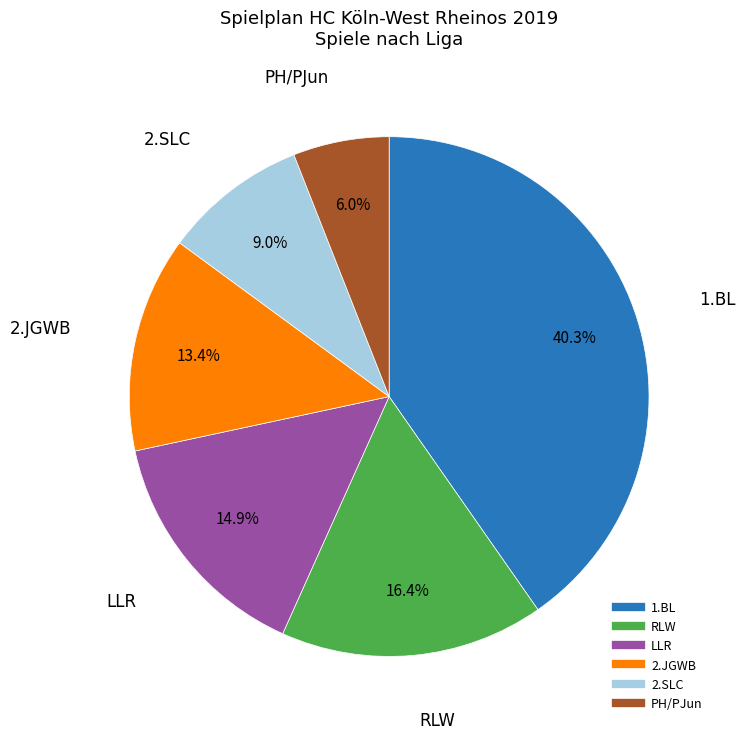

Does any single category account for the majority?

No